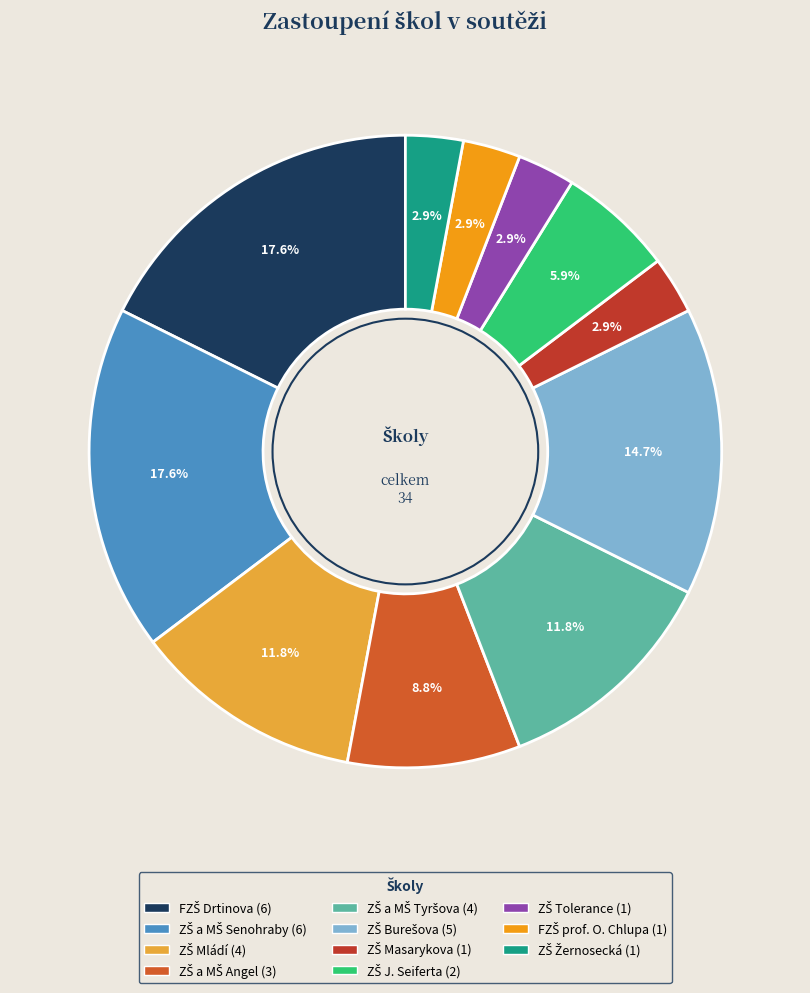

Is there any slice that represents more than half of the pie?

No